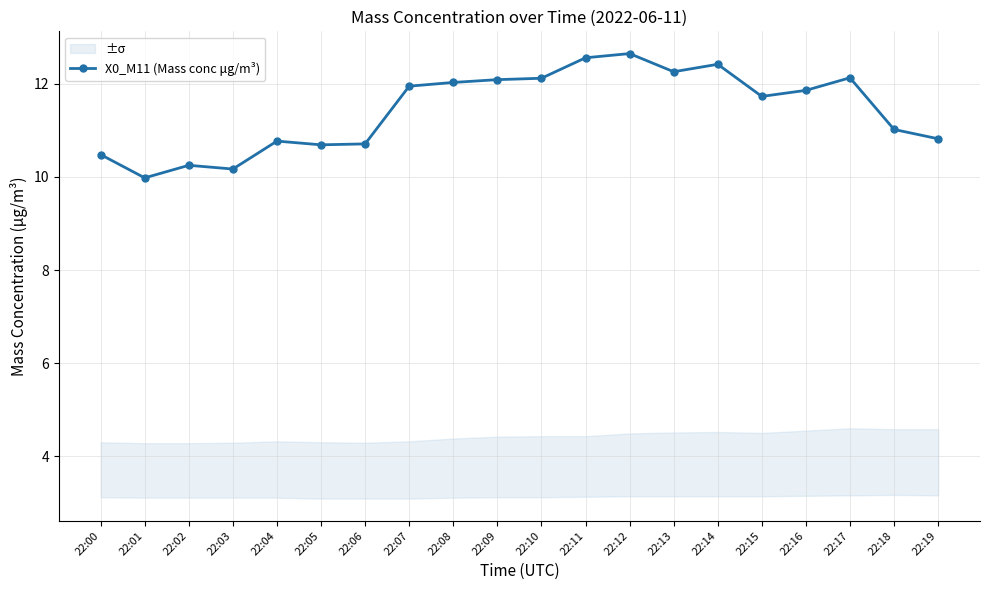

Does the chart display data point markers on the line(s)?

Yes